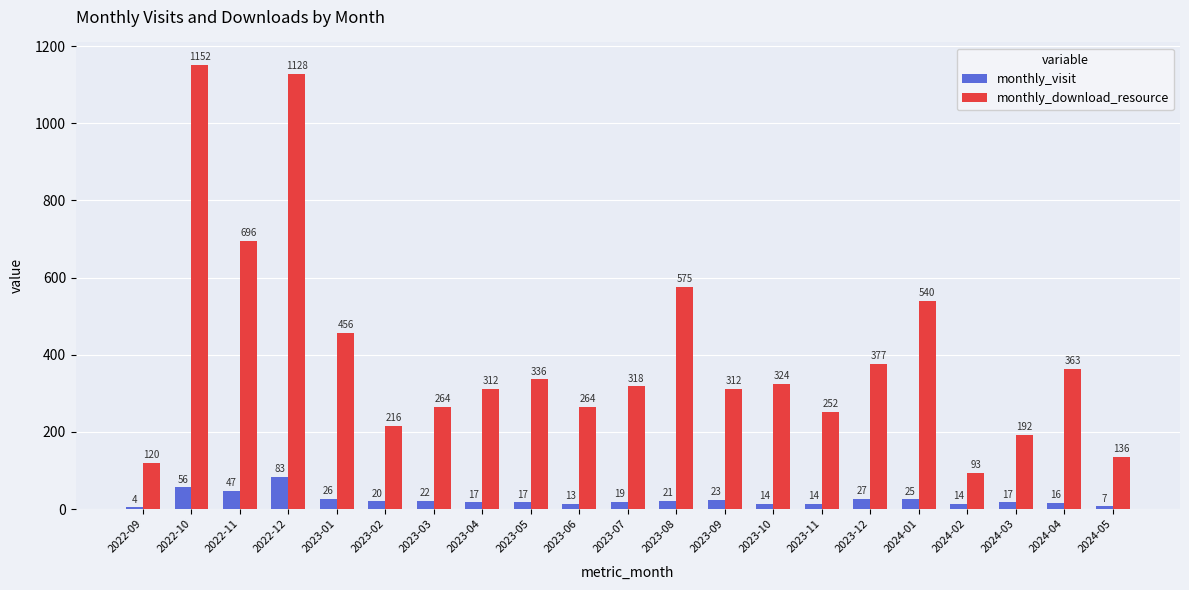

Which series has the widest spread of values?

monthly_download_resource